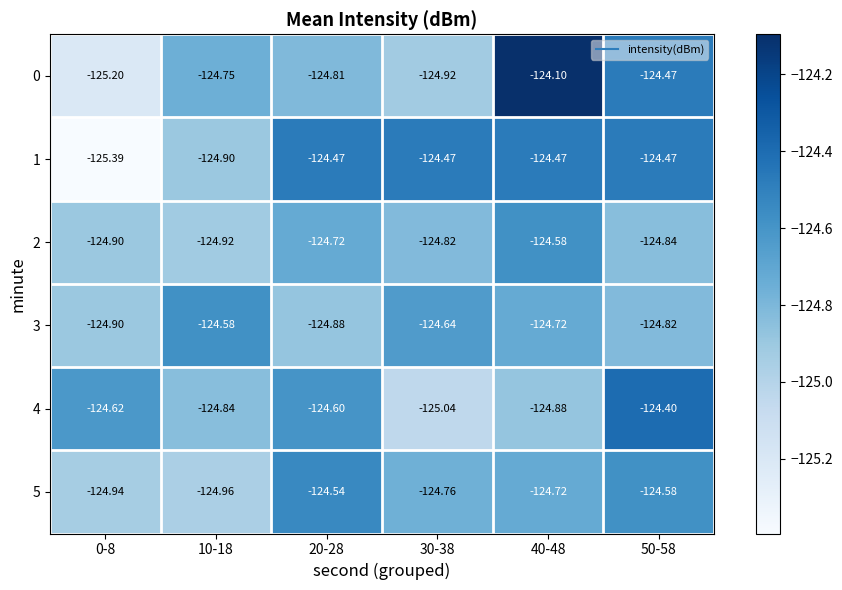

Is the value of 5 at 0-8 greater than the value of 2 at 10-18?

No